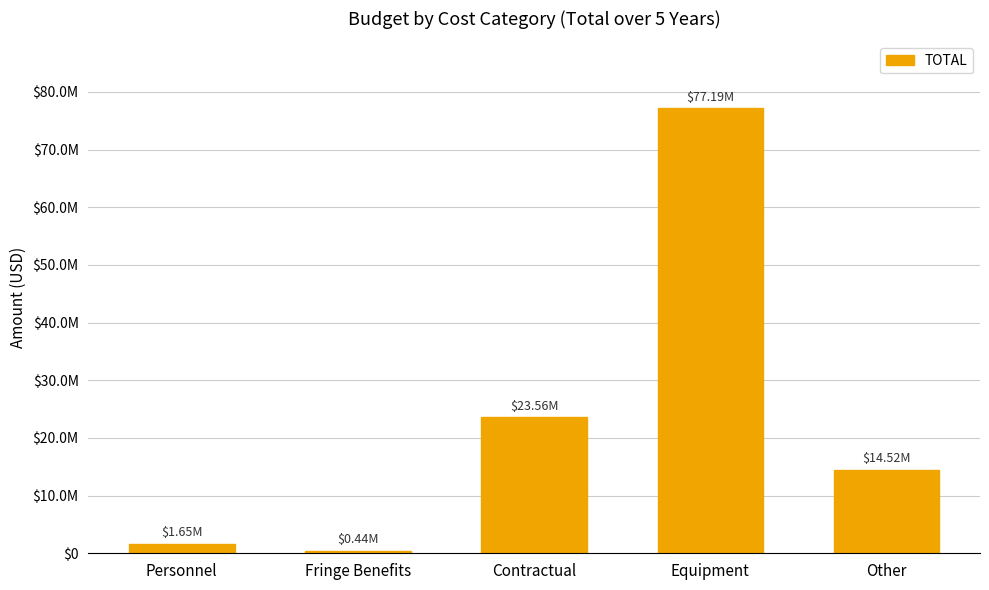

At which label does the data first exceed 14519780?

Contractual